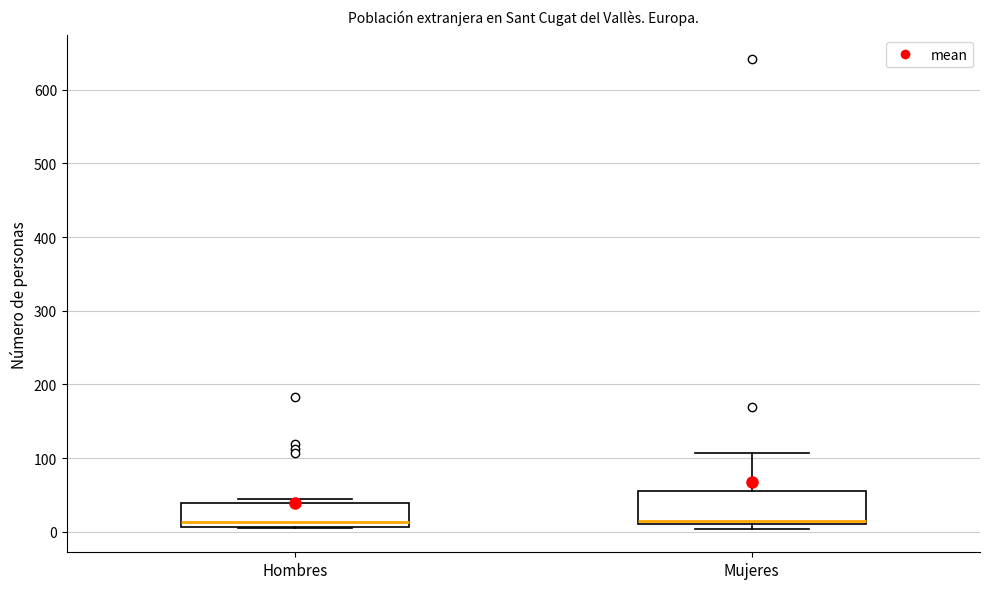

Comparing the boxes themselves (not the whiskers), which one is the tallest?

Mujeres